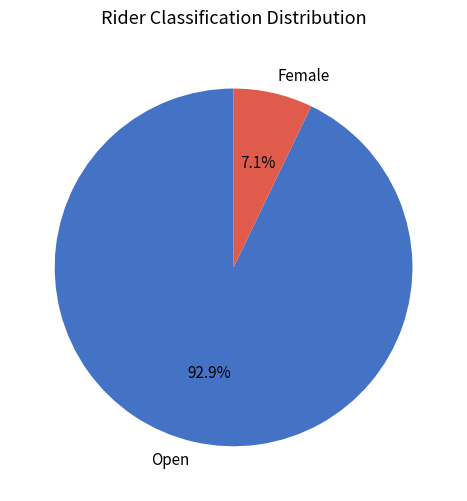

Is there a majority slice in this chart?

Yes